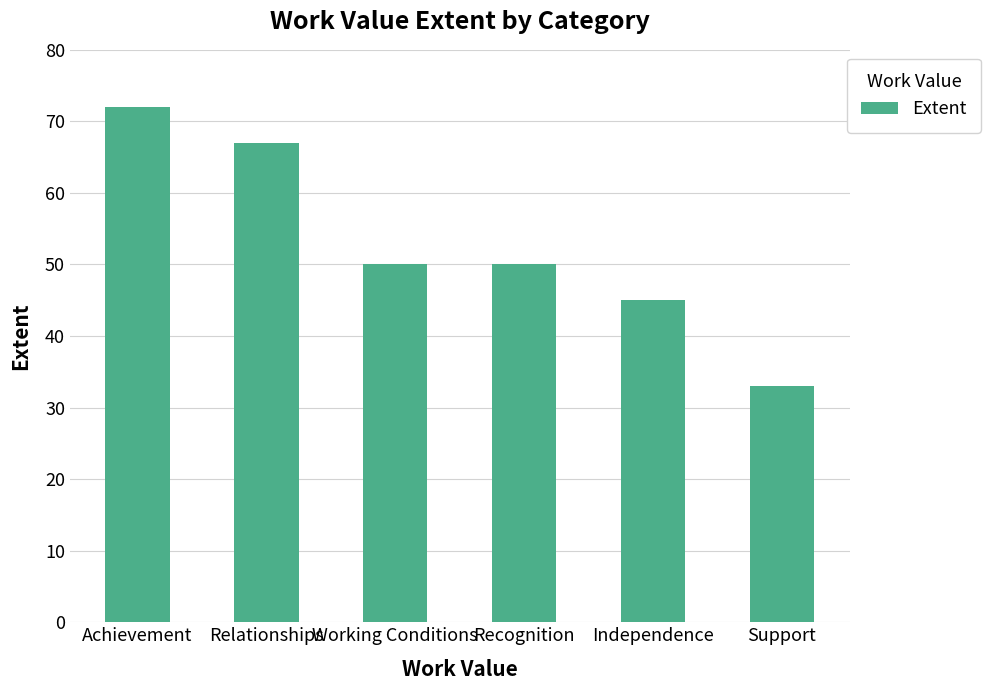

What is the ratio of the value at Achievement to the value at Relationships?

1.1